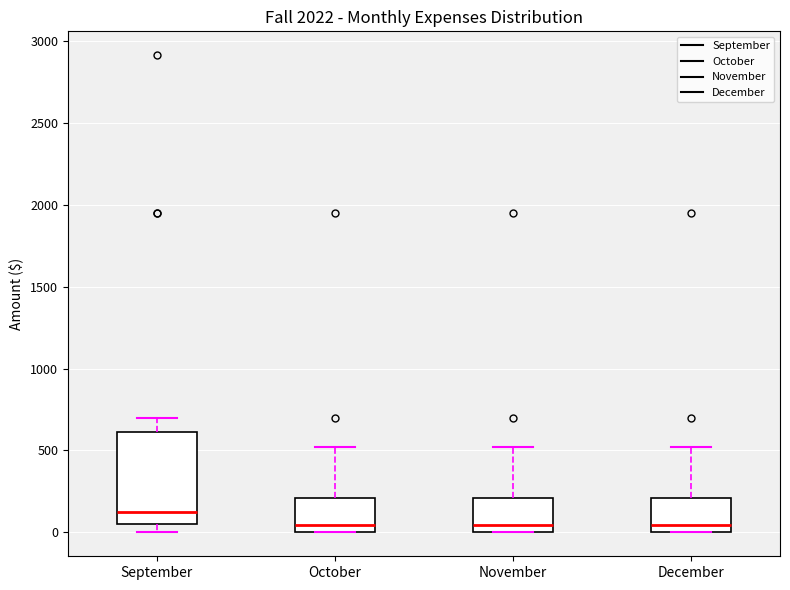

Which box is the tallest, from its lower edge to its upper edge?

September